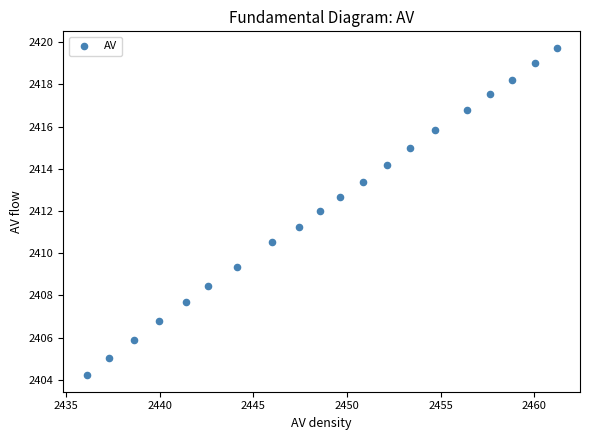

What is the range of X values (max minus min)?

25.1